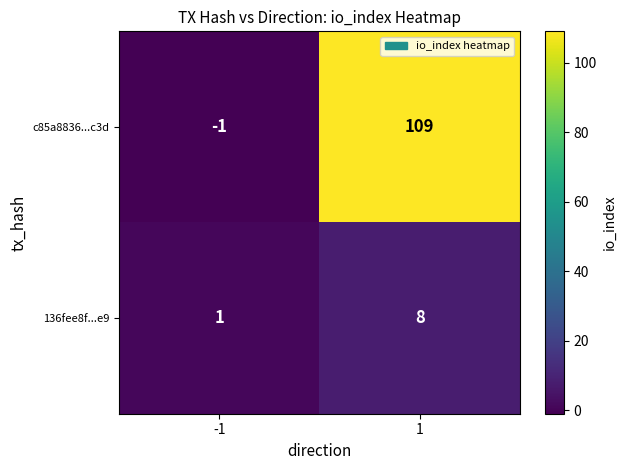

What is the average value of the c85a8836...c3d series?

54